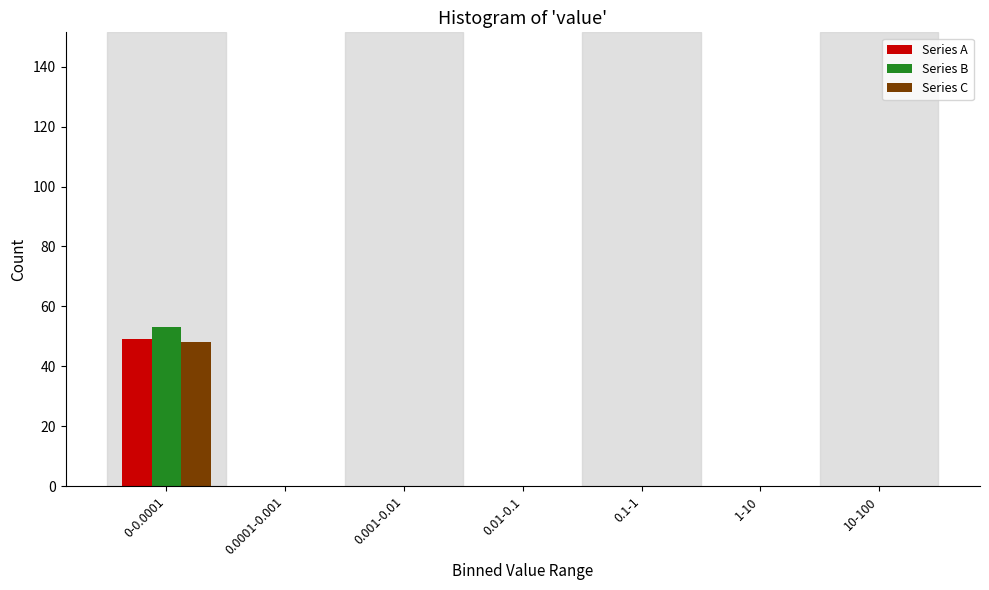

Reading left to right, list all the values displayed in this chart.

Series A: 0-0.0001=49	0.0001-0.001=0	0.001-0.01=0	0.01-0.1=0	0.1-1=0	1-10=0	10-100=0
Series B: 0-0.0001=53	0.0001-0.001=0	0.001-0.01=0	0.01-0.1=0	0.1-1=0	1-10=0	10-100=0
Series C: 0-0.0001=48	0.0001-0.001=0	0.001-0.01=0	0.01-0.1=0	0.1-1=0	1-10=0	10-100=0